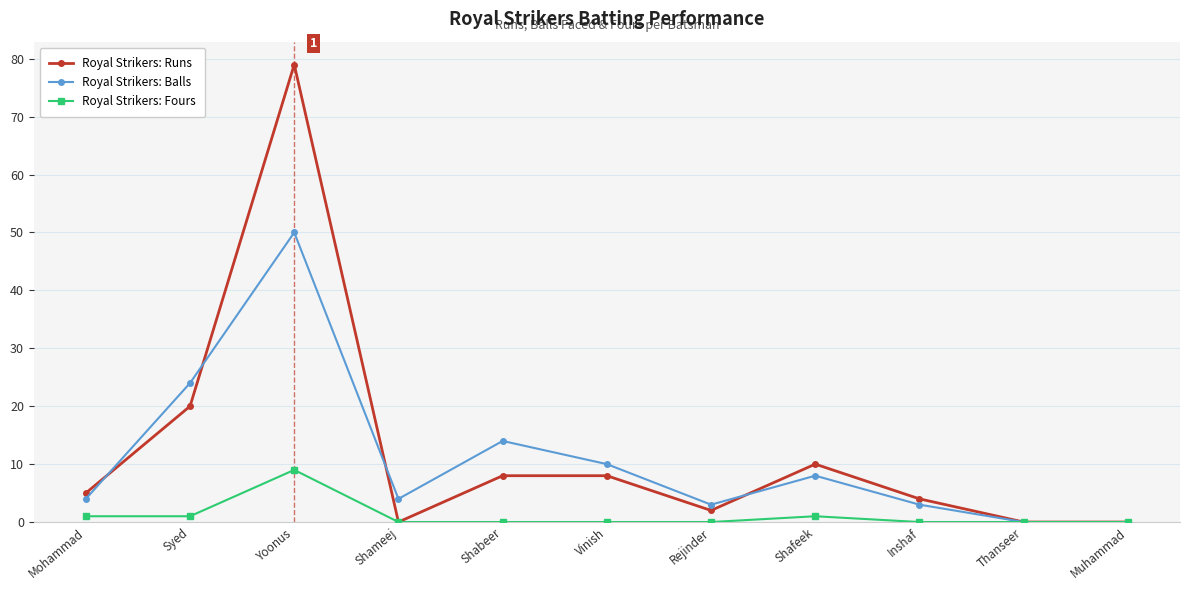

True or false: Royal Strikers: Balls has more than 0 interior local peaks.

True